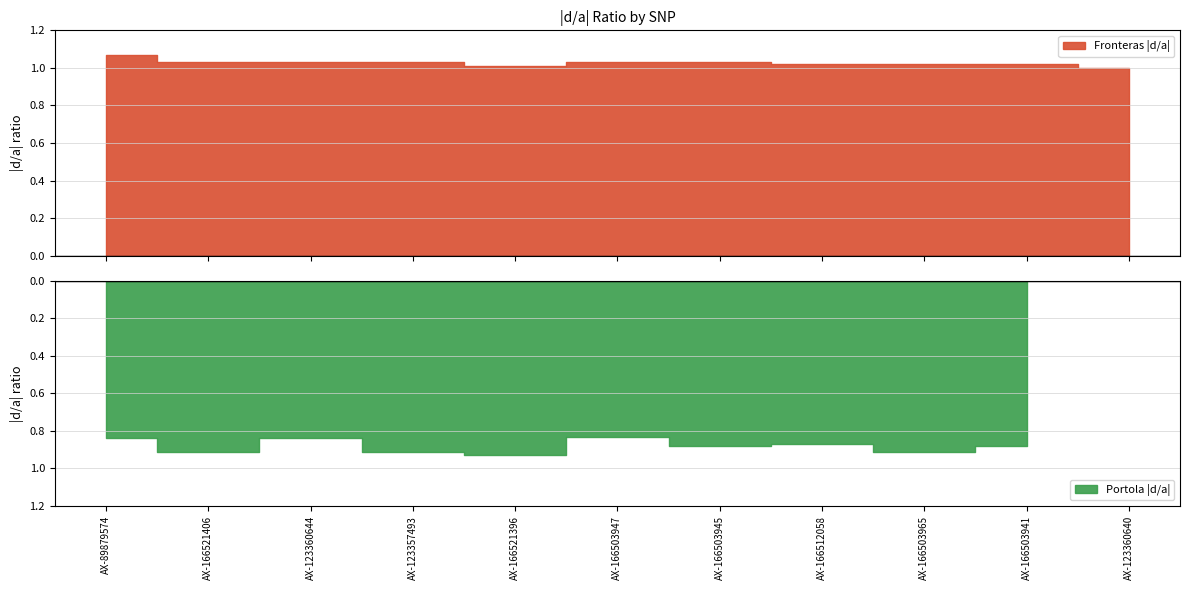

Reading right to left, extract all data points from this chart.

Fronteras |d/a|: 1.0	1.0	1.0	1.0	1.0	1.0	1.0	1.0	1.0	1.0	1.1
Portola |d/a|: 0.0	0.9	0.9	0.9	0.9	0.8	0.9	0.9	0.8	0.9	0.8